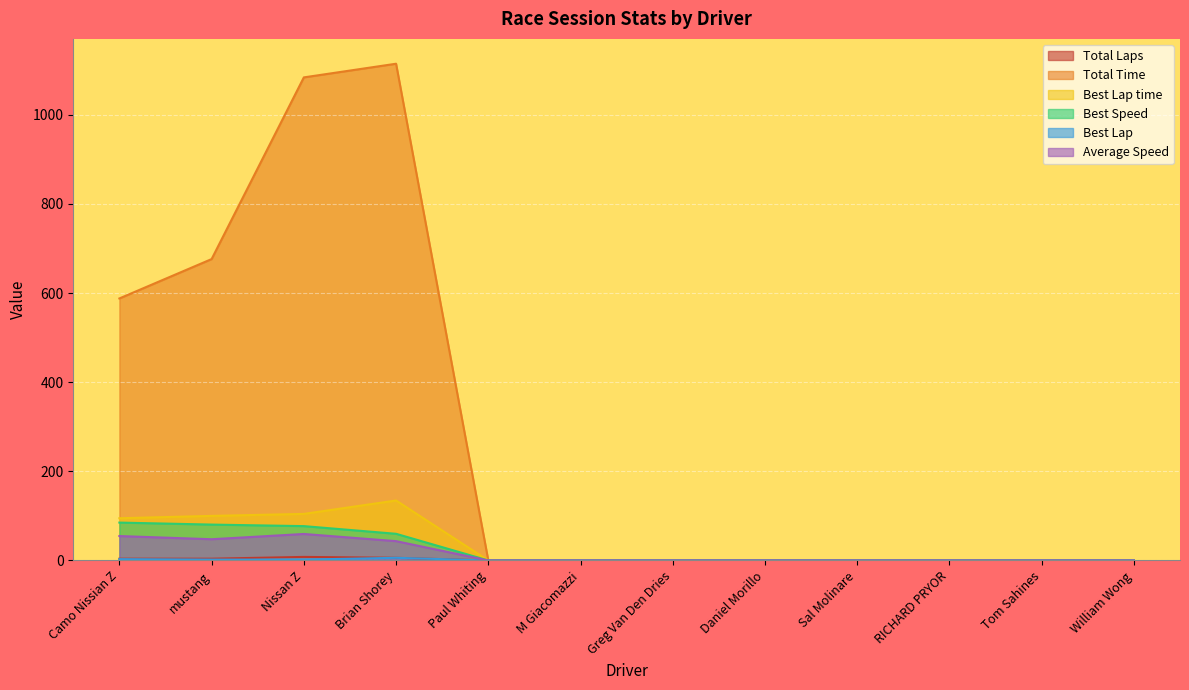

What is the total value across all series at Brian Shorey?

1364.2